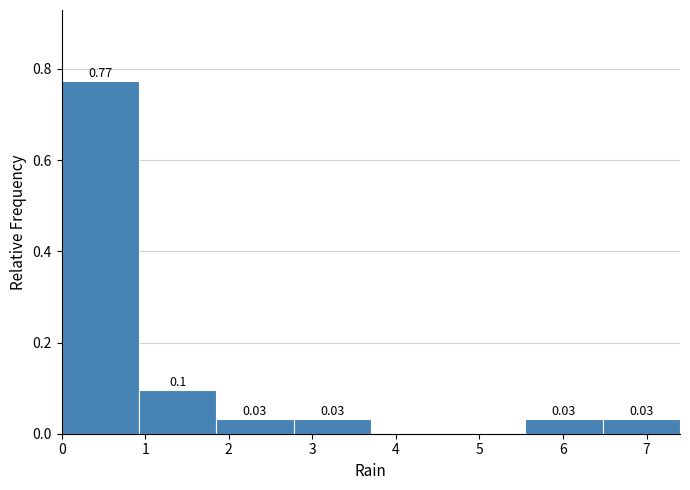

Over which range of the x-axis is the bar tallest?

0.0 to 0.9